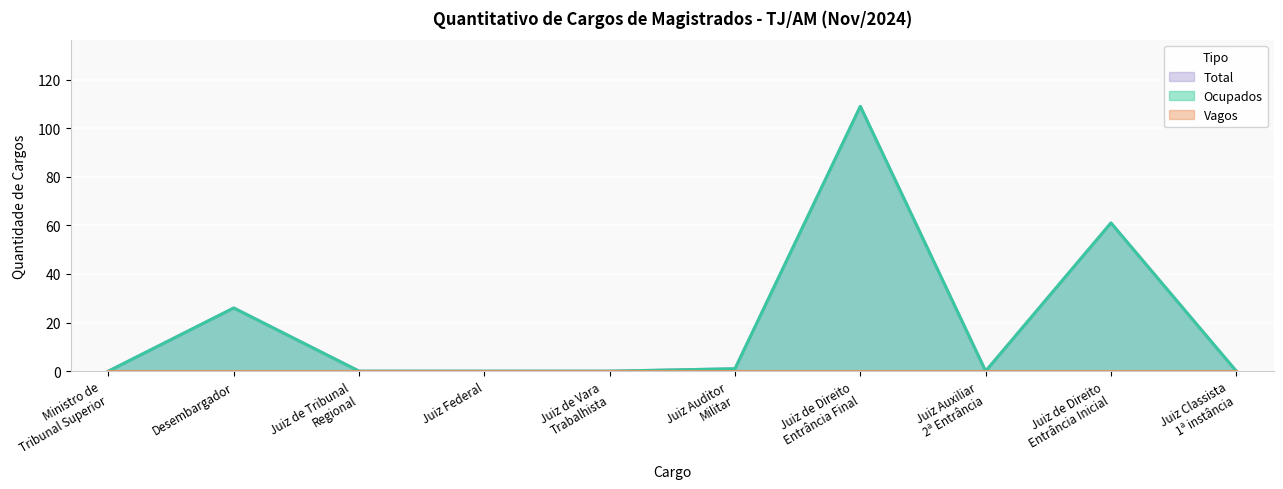

What is the label of the 3rd point from the left?

Juiz de Tribunal
Regional